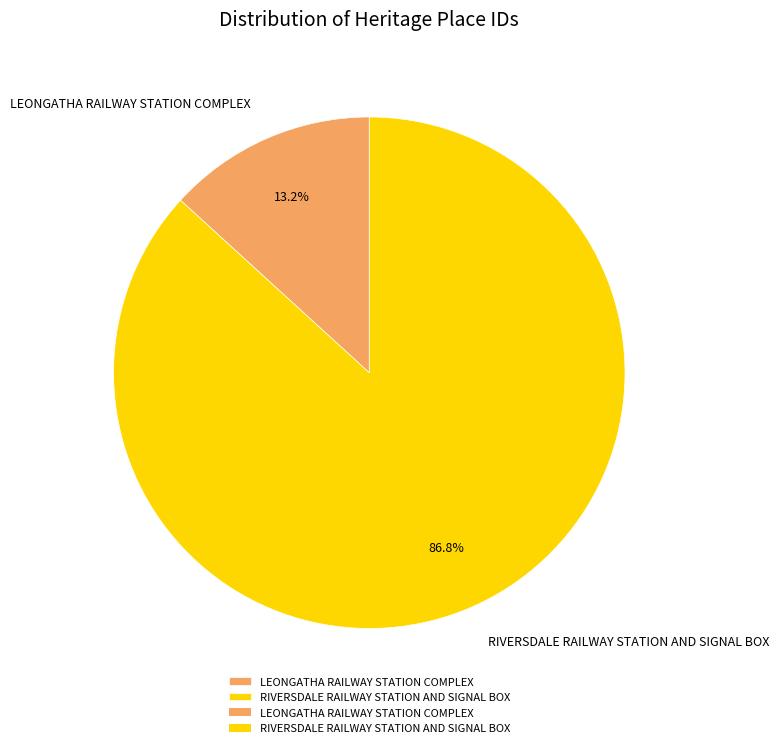

Is it true that LEONGATHA RAILWAY STATION COMPLEX is 13% of the pie?

True